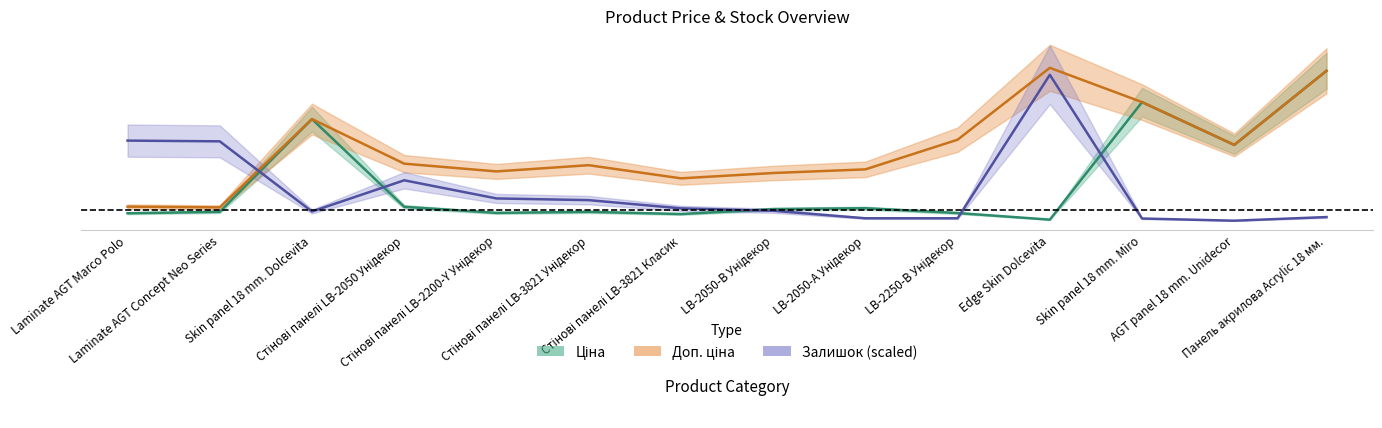

What is the sum of all Ціна values?

40090.7